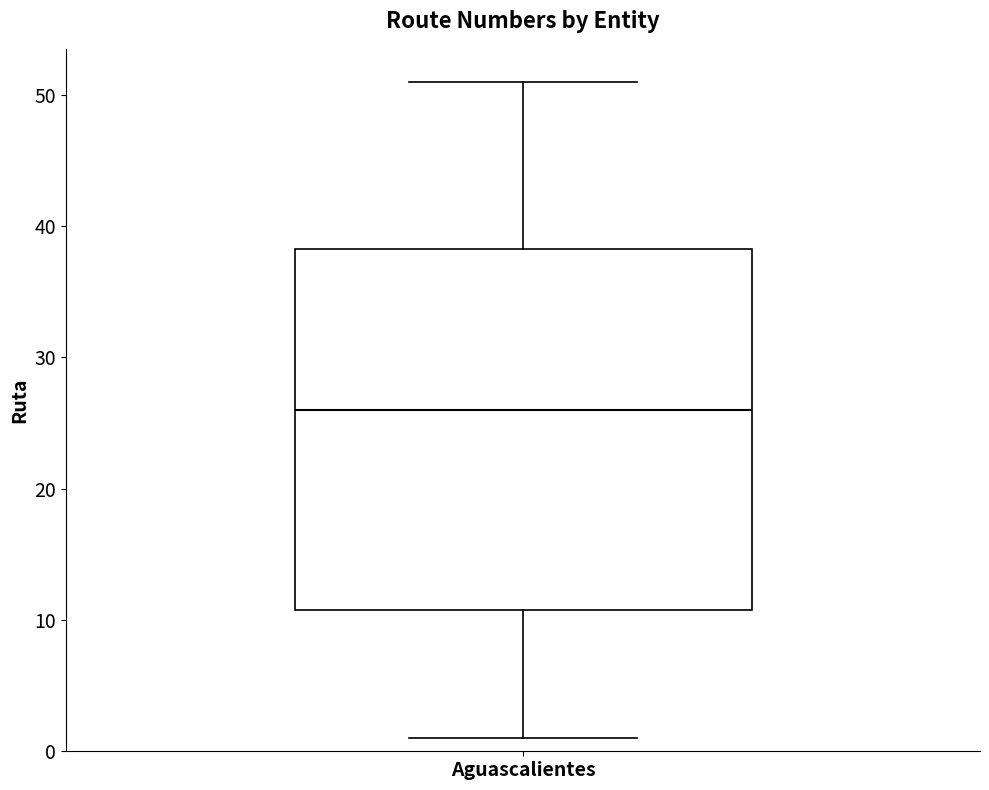

Read this box plot against the y-axis: the position of the median line, the range covered by the box, and the ends of both whiskers. The values are not printed on the chart, so give them approximately, as read against the axis.

median 26, box 11 to 38, whiskers 1 to 51